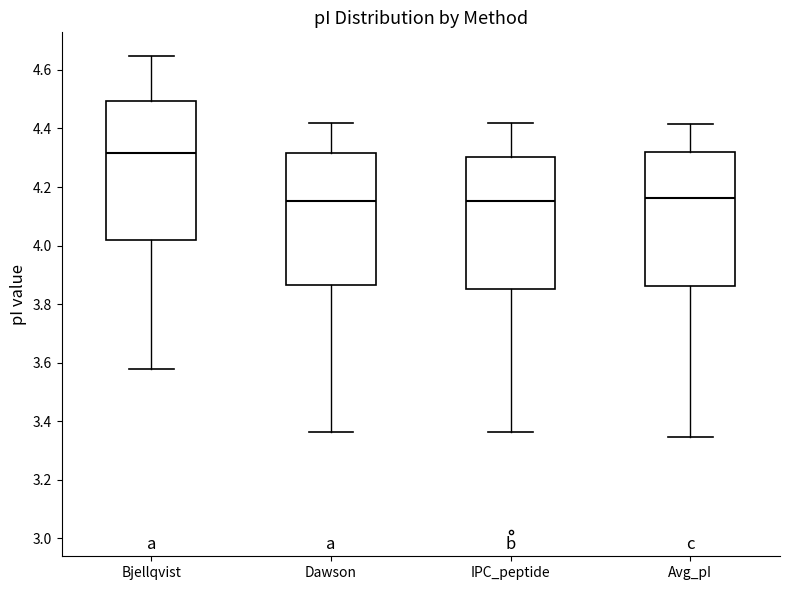

Which box is the tallest, from its lower edge to its upper edge?

Bjellqvist